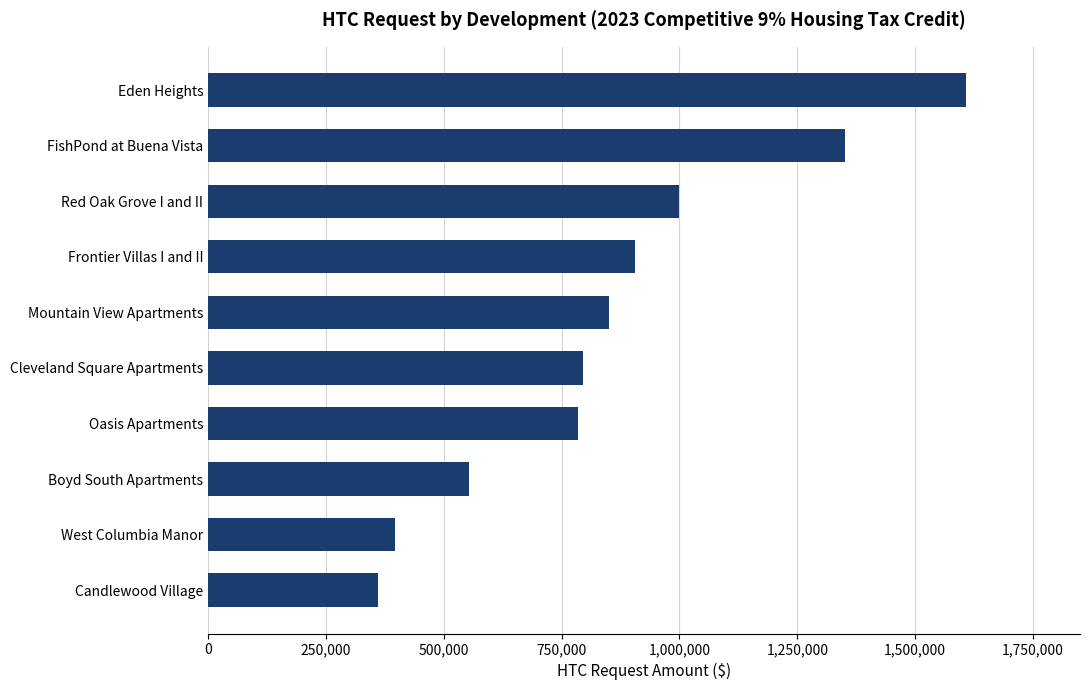

What is the change in value from Cleveland Square Apartments to Eden Heights?

+812518